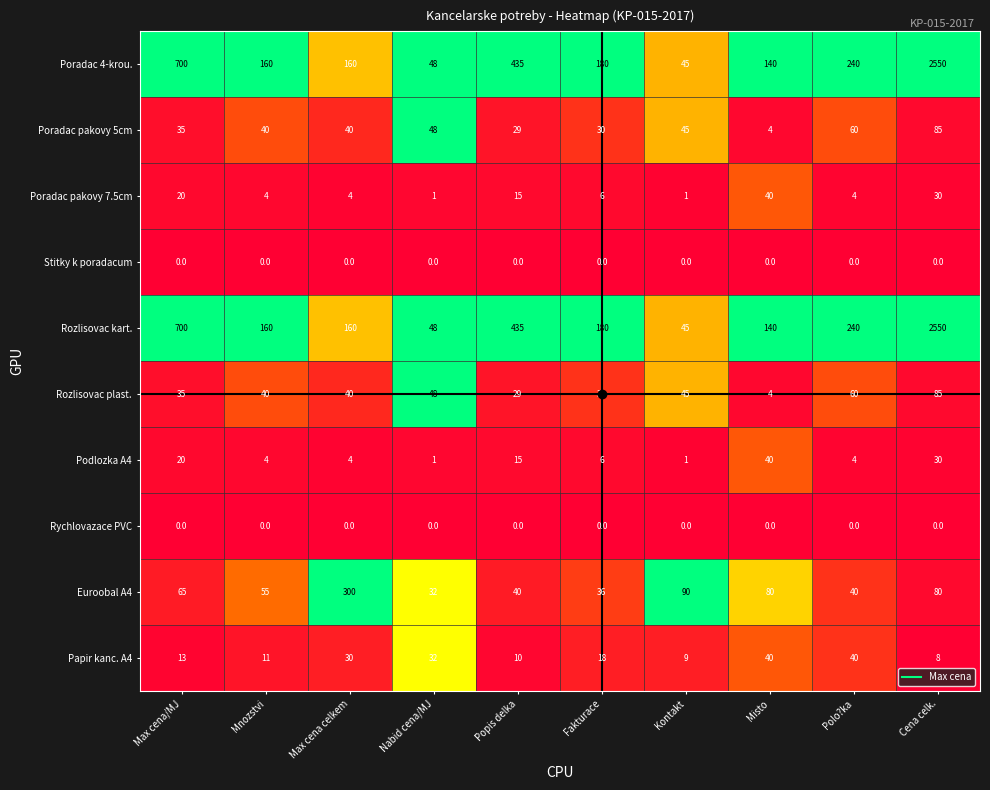

The value of Euroobal A4 at Popis delka is 27. True or false?

False